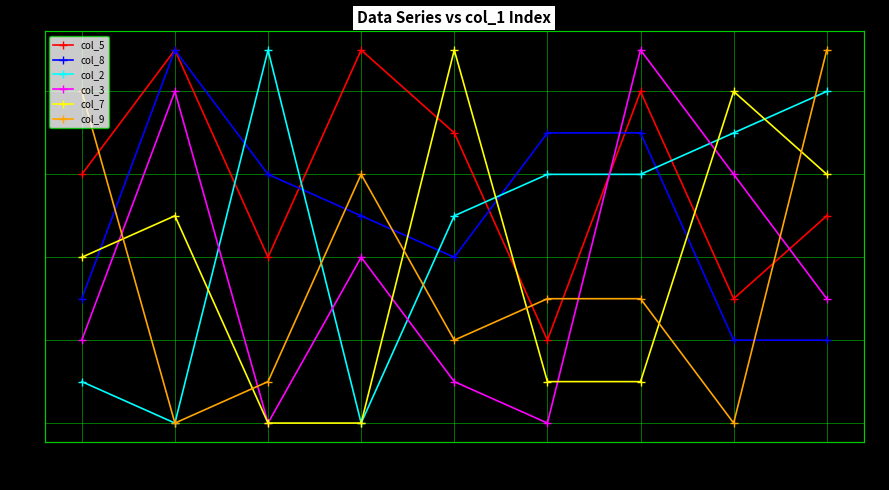

Which category has the lowest value in the col_7 series?

3